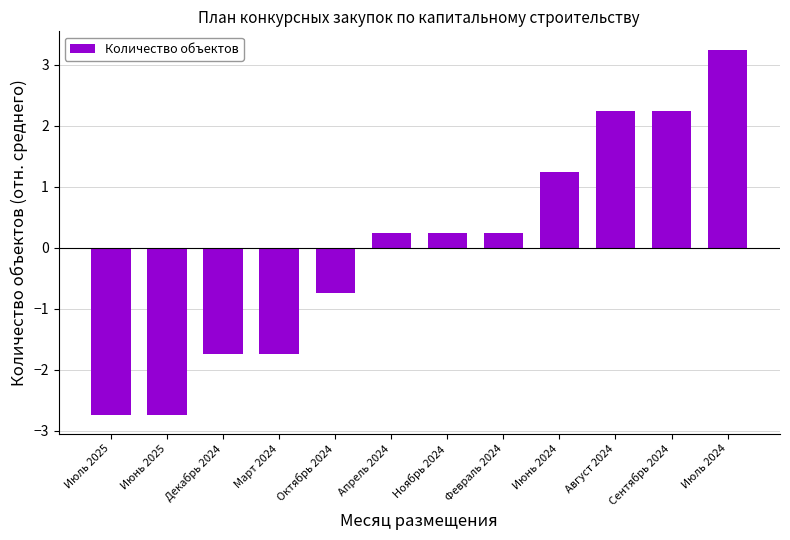

Which category has the highest value across all series?

Июль 2024